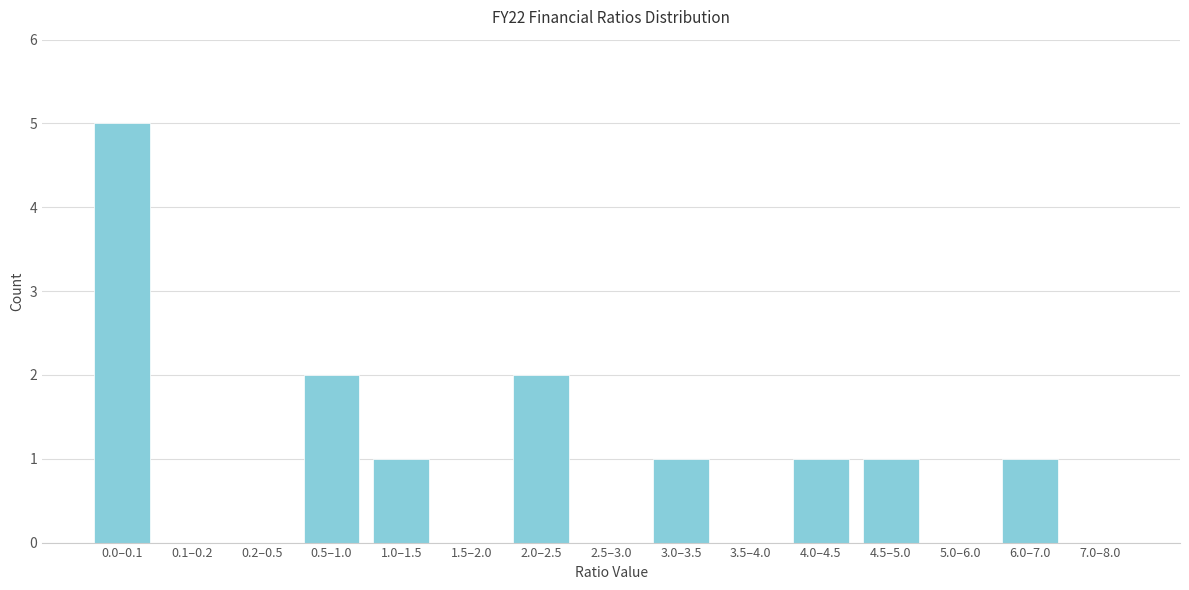

Reading right to left, extract all data points from this chart.

7.0–8.0=0	6.0–7.0=1	5.0–6.0=0	4.5–5.0=1	4.0–4.5=1	3.5–4.0=0	3.0–3.5=1	2.5–3.0=0	2.0–2.5=2	1.5–2.0=0	1.0–1.5=1	0.5–1.0=2	0.2–0.5=0	0.1–0.2=0	0.0–0.1=5